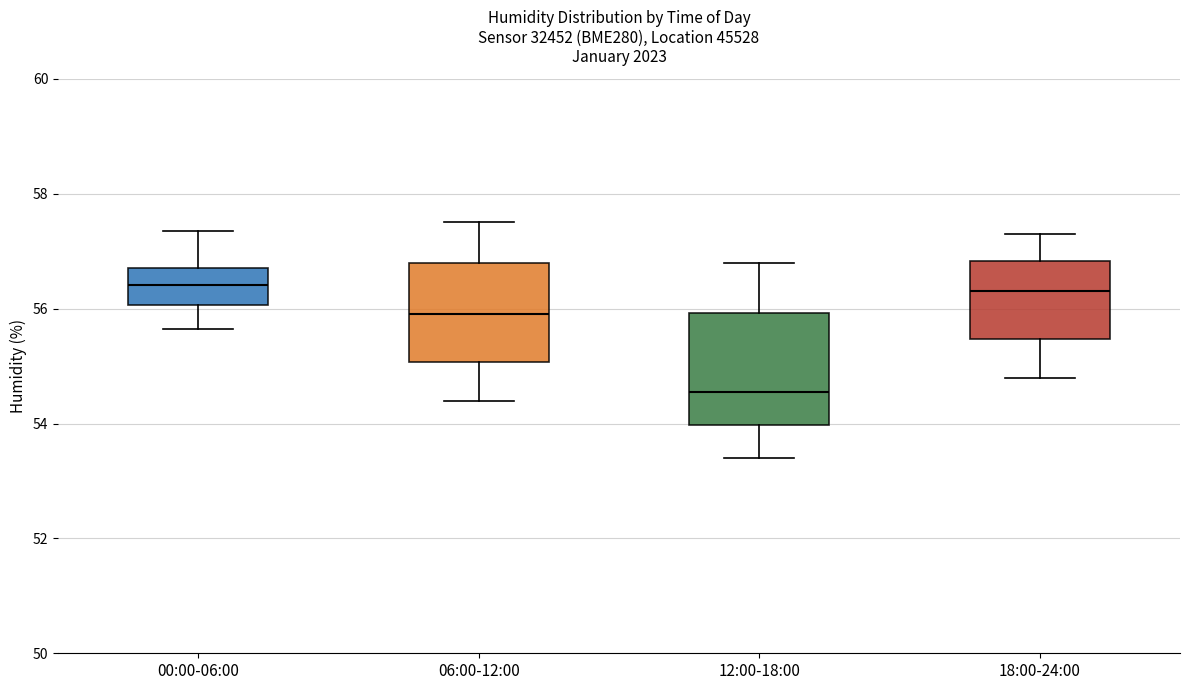

Which box's median line is the lowest?

12:00-18:00